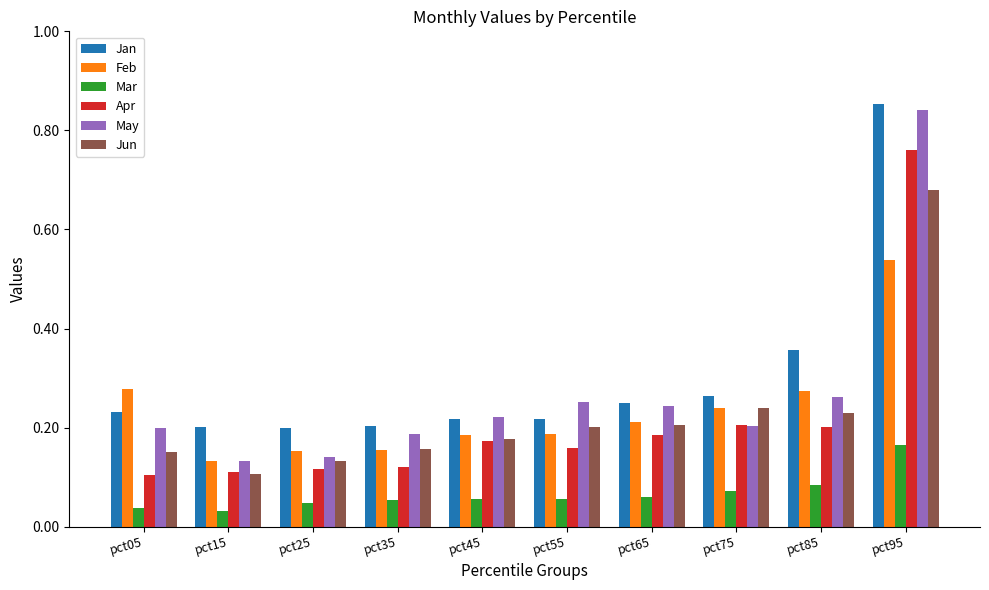

Between pct05 and pct85, which series saw the biggest shift?

Jan